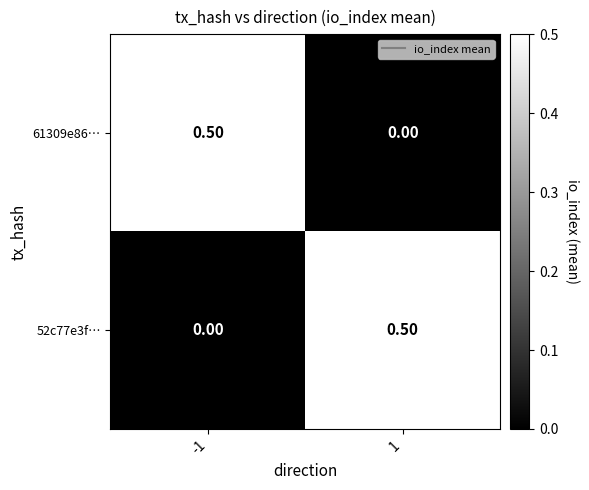

What is the sum of all 52c77e3f… values?

0.5